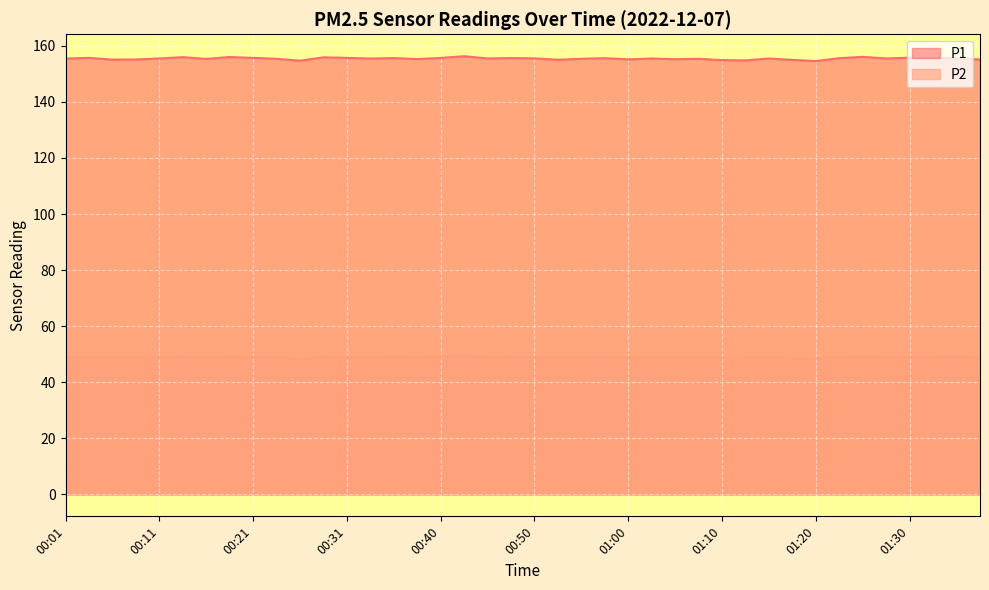

Reading left to right, what are all the values shown in this chart?

P1: 155.5	155.7	155.1	155.1	155.5	156.0	155.3	156.0	155.7	155.4	154.7	155.9	155.7	155.5	155.6	155.3	155.7	156.3	155.5	155.6	155.5	155.0	155.4	155.6	155.2	155.5	155.2	155.4	154.9	154.8	155.5	155.0	154.6	155.6	156.1	155.5	155.8	155.7	155.6	155.1
P2: 49.0	49.1	48.8	48.9	49.0	49.1	48.9	49.2	49.1	49.1	48.4	49.1	49.0	49.0	49.2	49.1	49.2	49.4	49.1	49.1	49.0	48.9	49.1	49.1	48.9	49.0	48.9	49.1	48.8	48.7	48.9	48.7	48.6	49.0	49.3	49.0	49.1	49.1	49.3	48.7